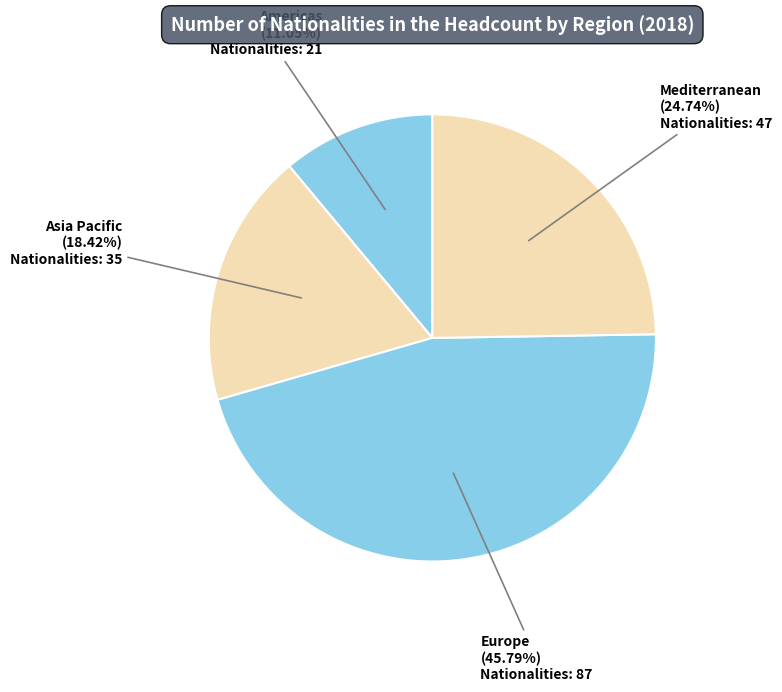

What portion of the pie excludes Mediterranean?

75.3%